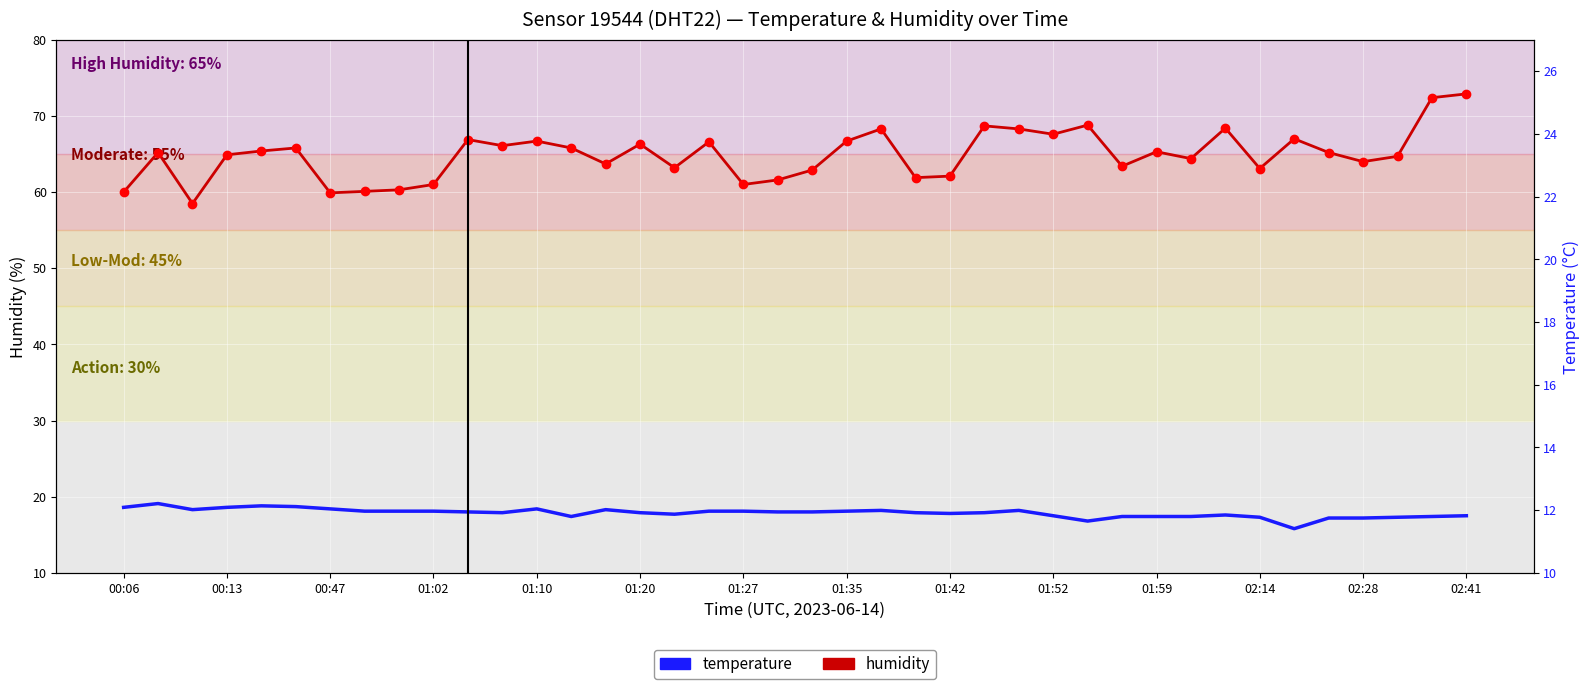

What is the sum of the humidity values at 00:13 and 01:42?

127.0